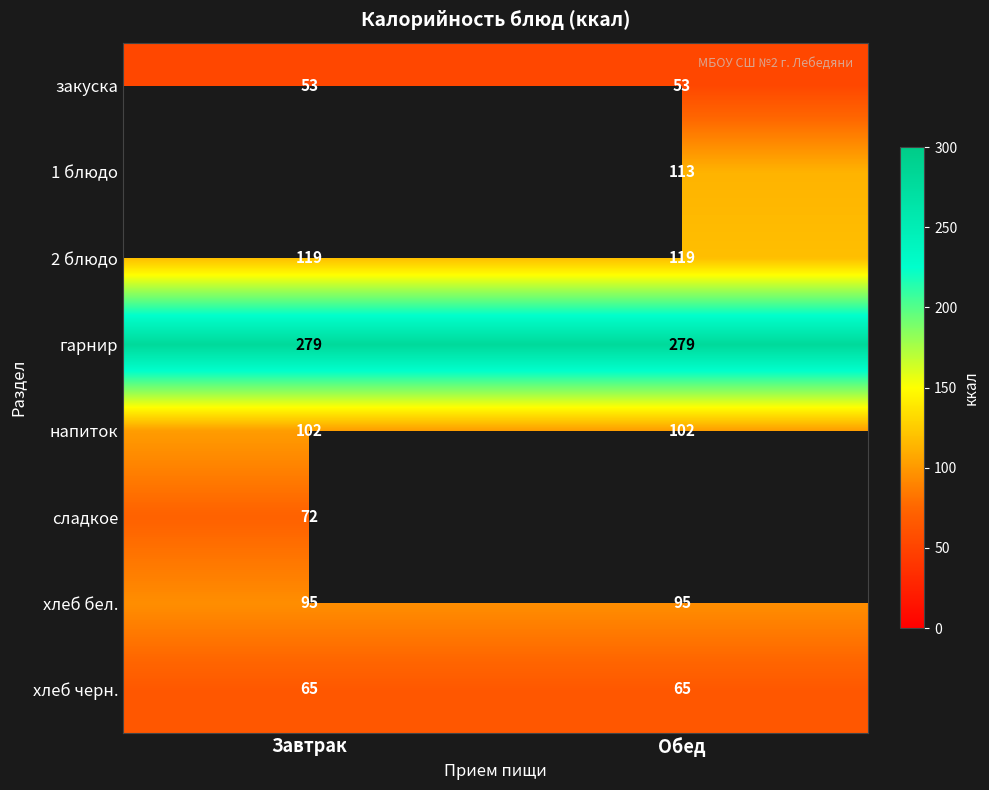

What is the average value of the хлеб бел. series?

95